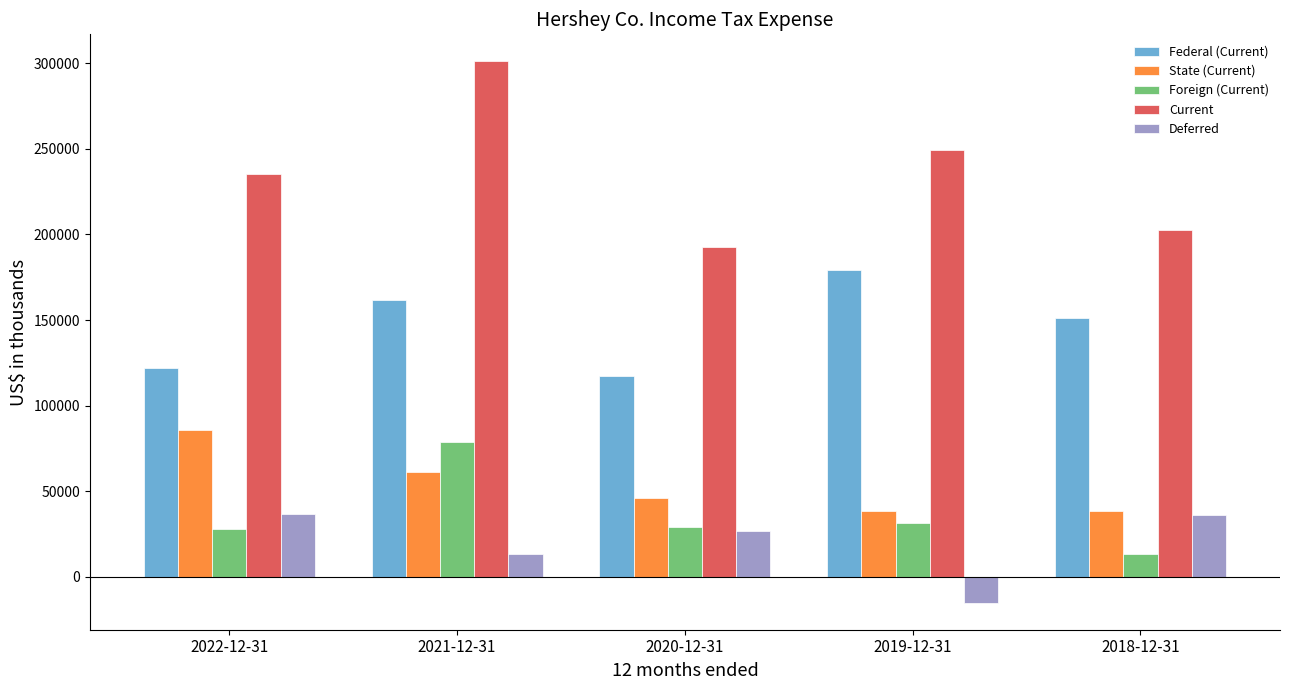

True or false: State (Current) has a value of 38232 at 2019-12-31.

True